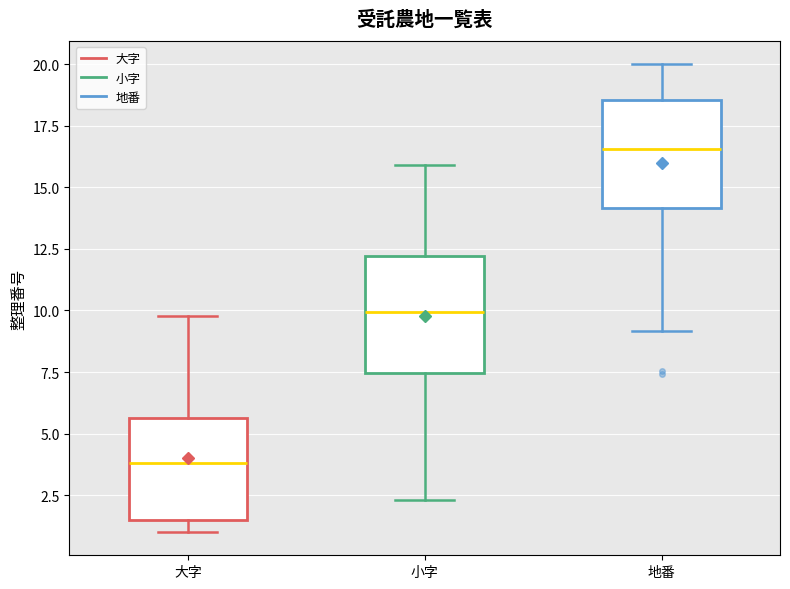

Reading left to right, read every box against the y-axis: the position of its median line, the range the box covers, and the ends of its whiskers. The values are not printed on the chart, so give them approximately, as read against the axis.

大字: median 4.0, box 1.5 to 5.5, whiskers 1.0 to 10.0
小字: median 10.0, box 7.5 to 12.0, whiskers 2.5 to 16.0
地番: median 16.5, box 14.0 to 18.5, whiskers 9.0 to 20.0